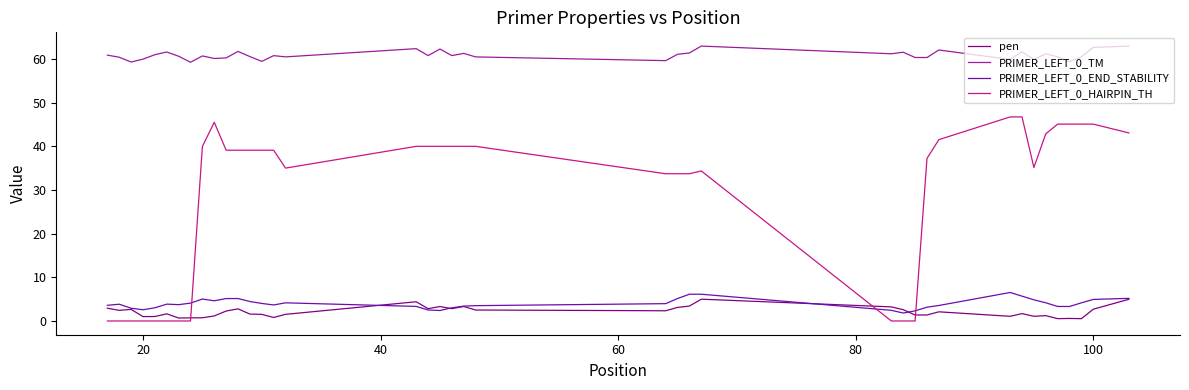

True or false: PRIMER_LEFT_0_HAIRPIN_TH and pen cross at least once.

True